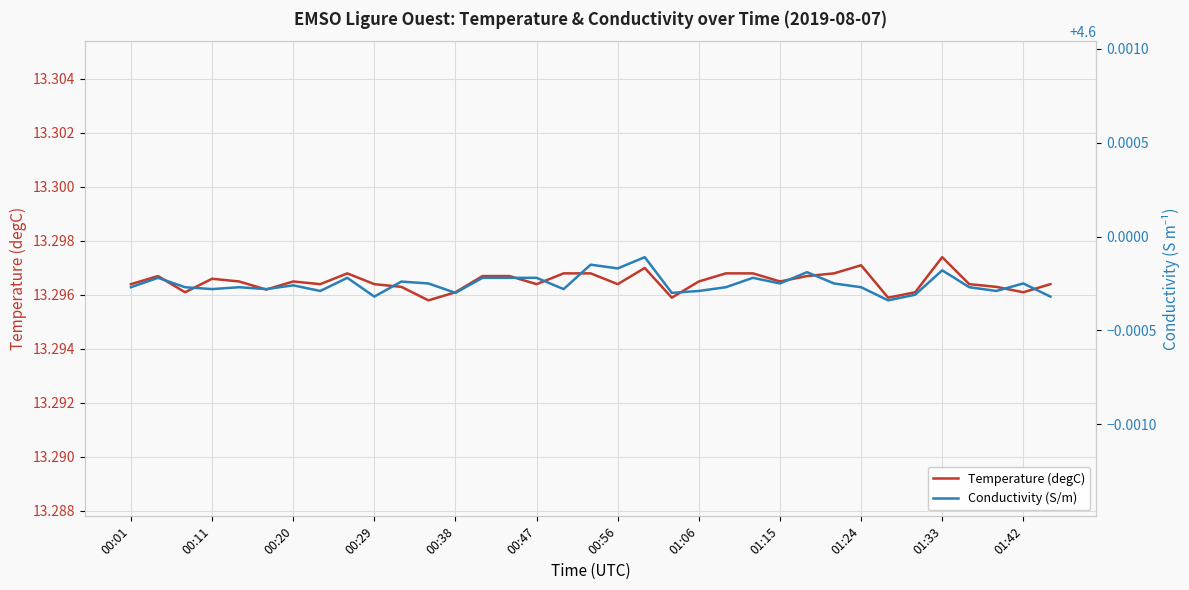

True or false: Temperature (degC) and Conductivity (S/m) intersect in this chart.

False